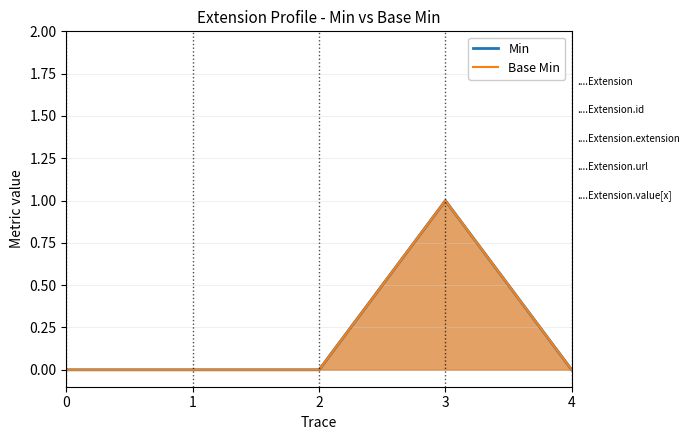

Is it true that Base Min equals 0 at 2?

True